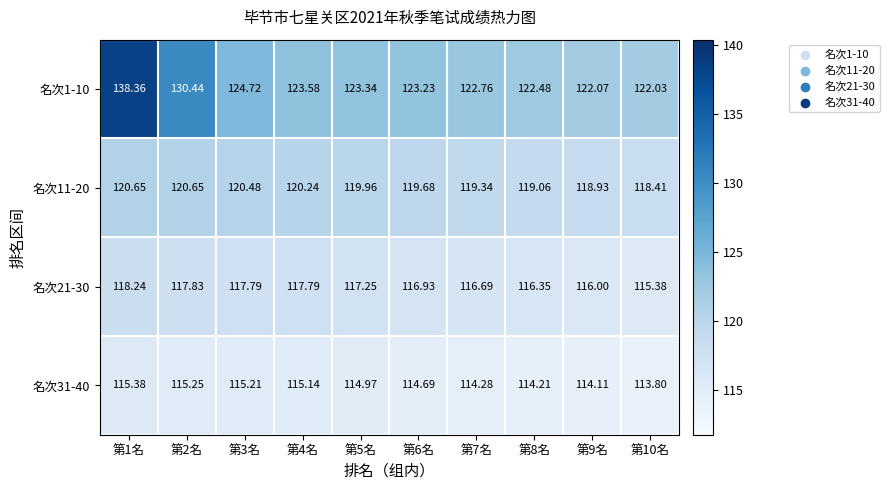

List the series in order of their overall mean, lowest first.

名次31-40, 名次21-30, 名次11-20, 名次1-10